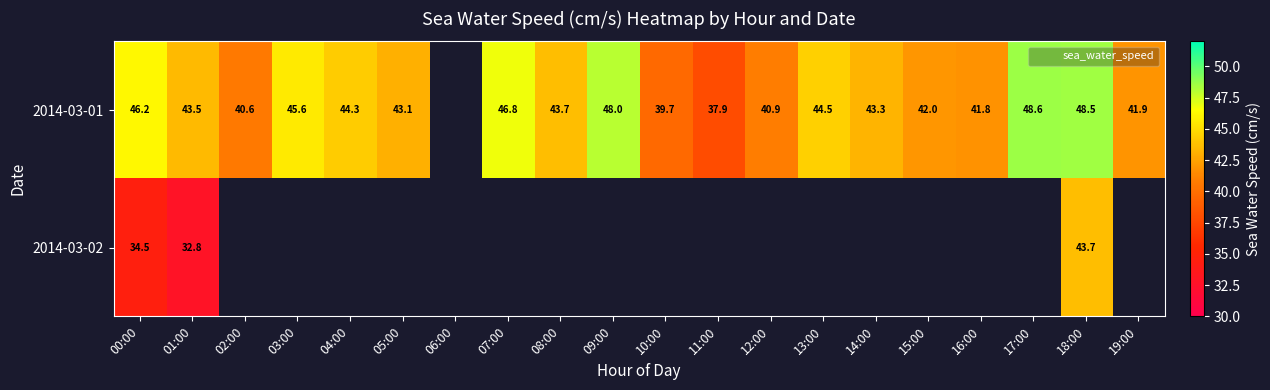

How many data points does each series have?

20